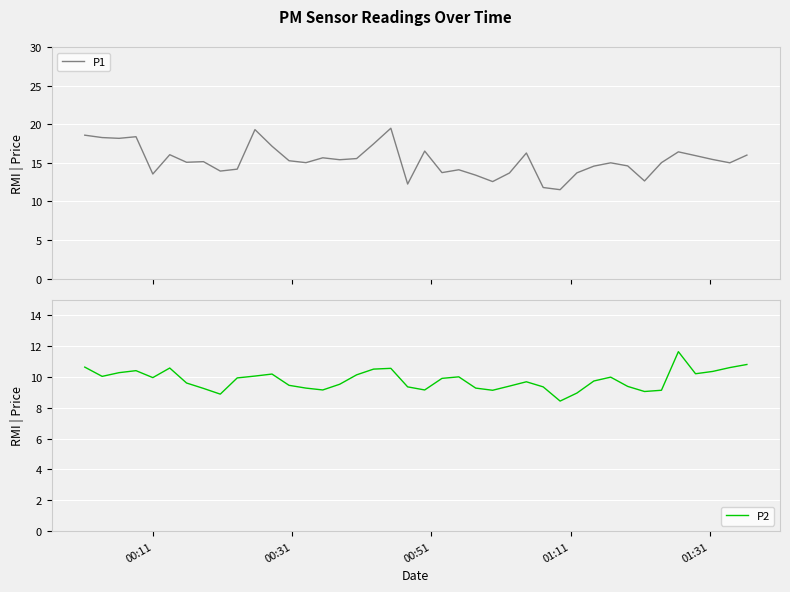

The P2 series shows 5.3 at 20. True or false?

False